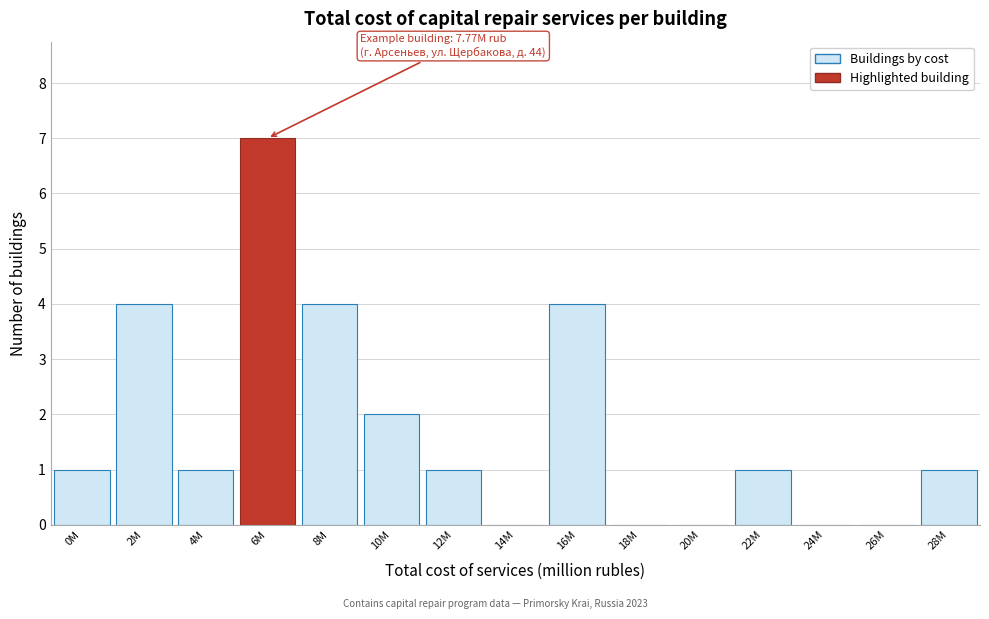

Reading right to left, list all the values displayed in this chart.

28M=1	26M=0	24M=0	22M=1	20M=0	18M=0	16M=4	14M=0	12M=1	10M=2	8M=4	6M=7	4M=1	2M=4	0M=1